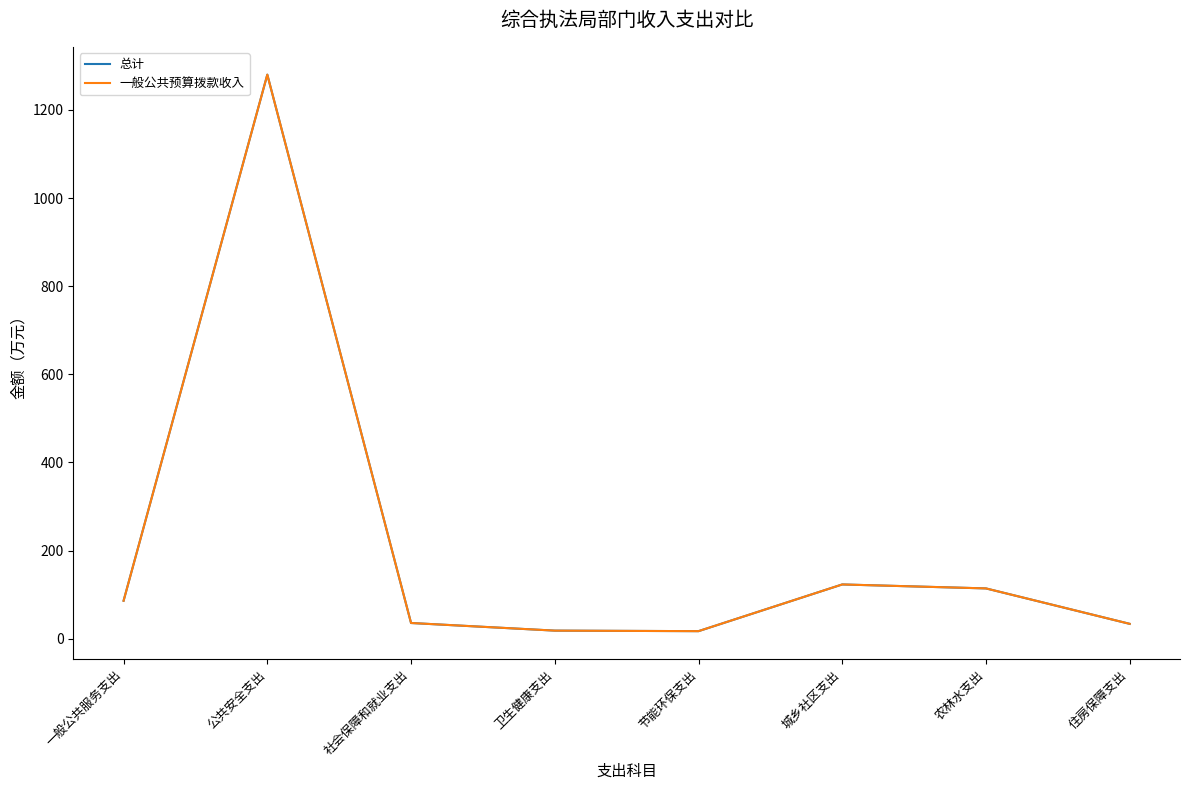

Is this an area chart (filled region under the line)?

No